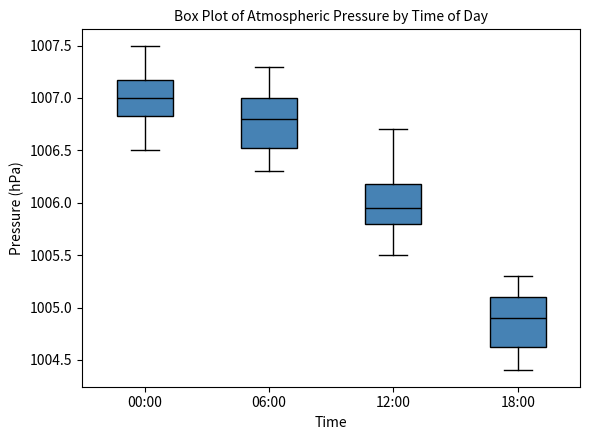

Where does the median line of the box for 12:00 sit on the y-axis? The values are not printed on the chart, so give them approximately, as read against the axis.

1005.95